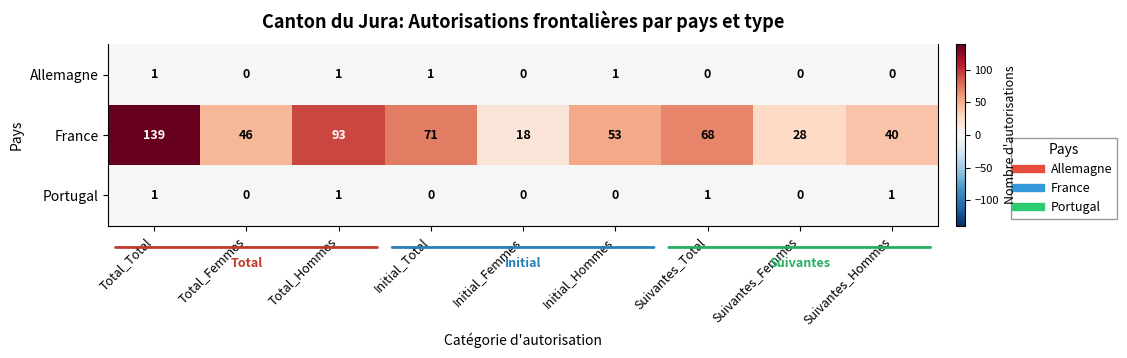

Which series has the widest spread of values?

France